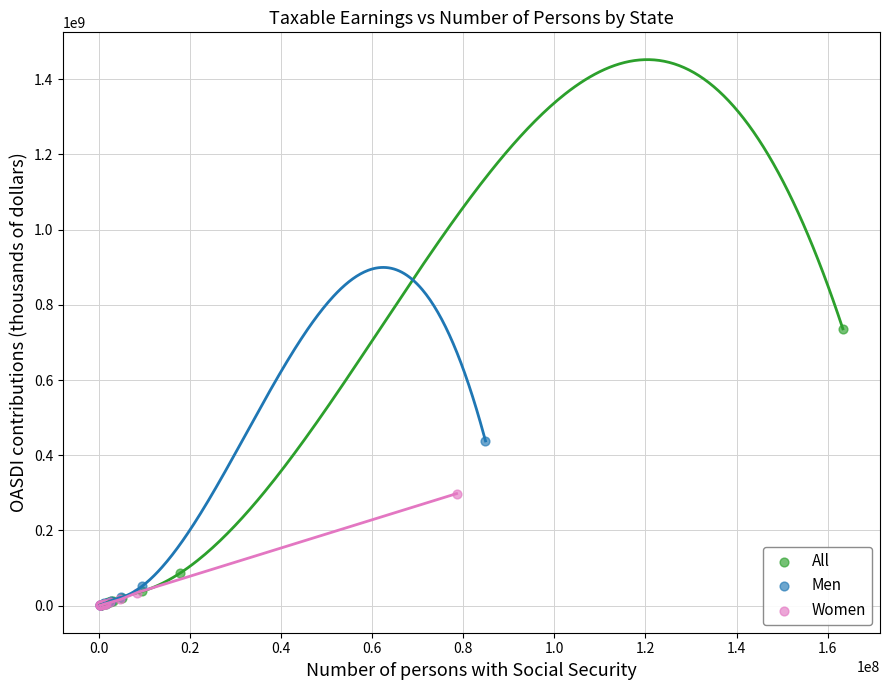

Which series has the widest spread of Y values?

All